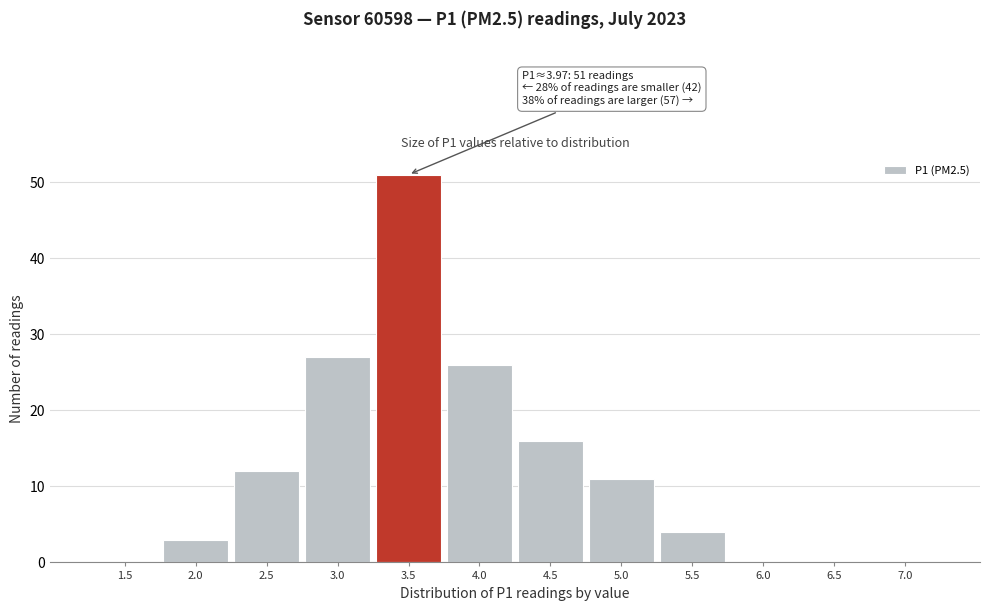

Reading left to right, extract all data points from this chart.

1.5=0	2.0=3	2.5=12	3.0=27	3.5=51	4.0=26	4.5=16	5.0=11	5.5=4	6.0=0	6.5=0	7.0=0